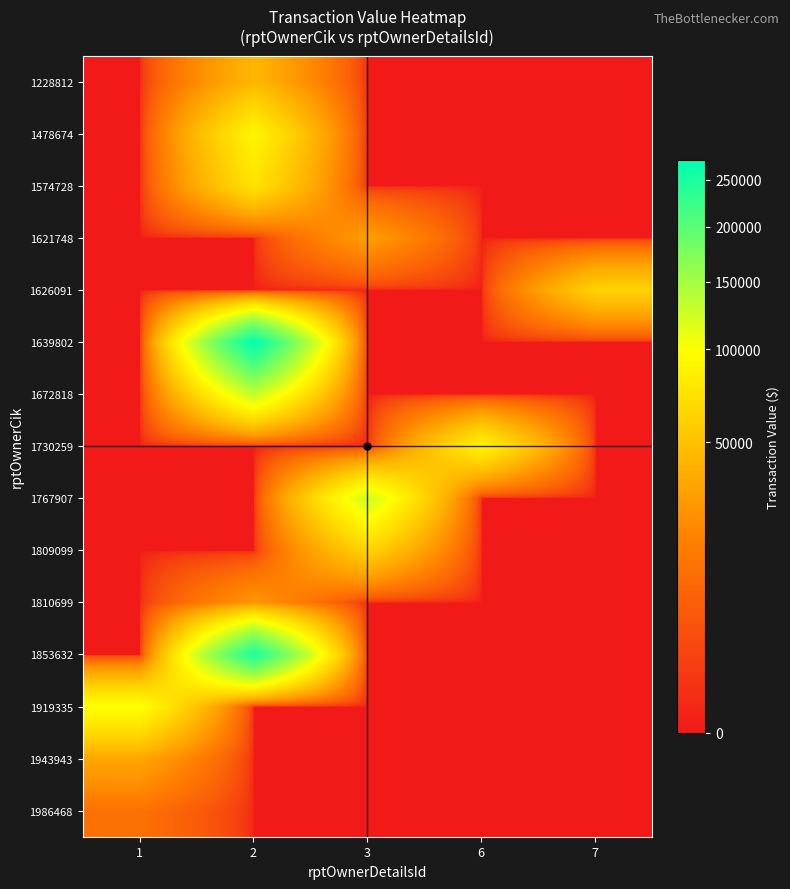

Which label corresponds to the largest value in the chart?

2